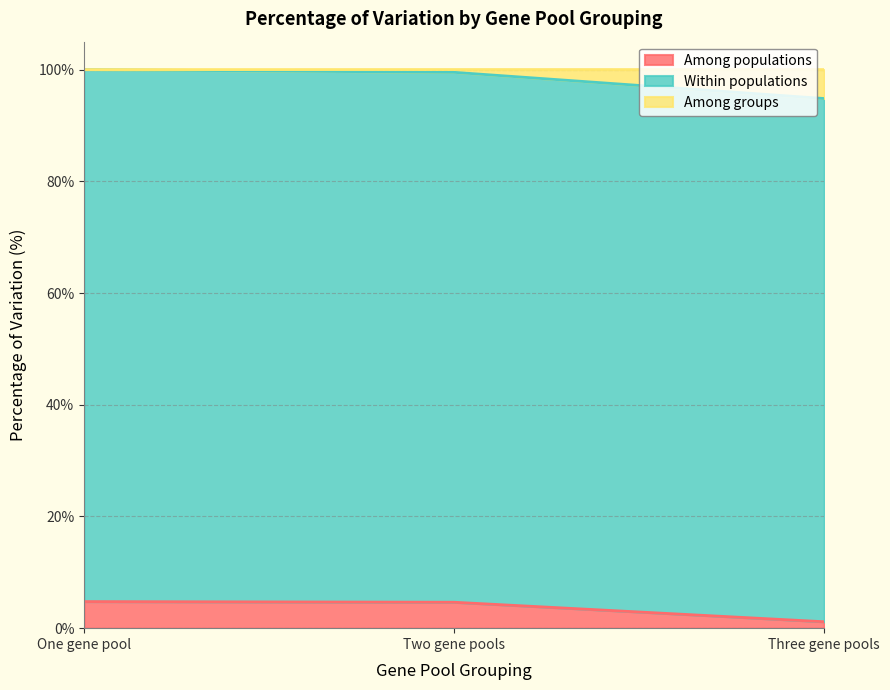

What is the total value across all series at One gene pool?

100.0